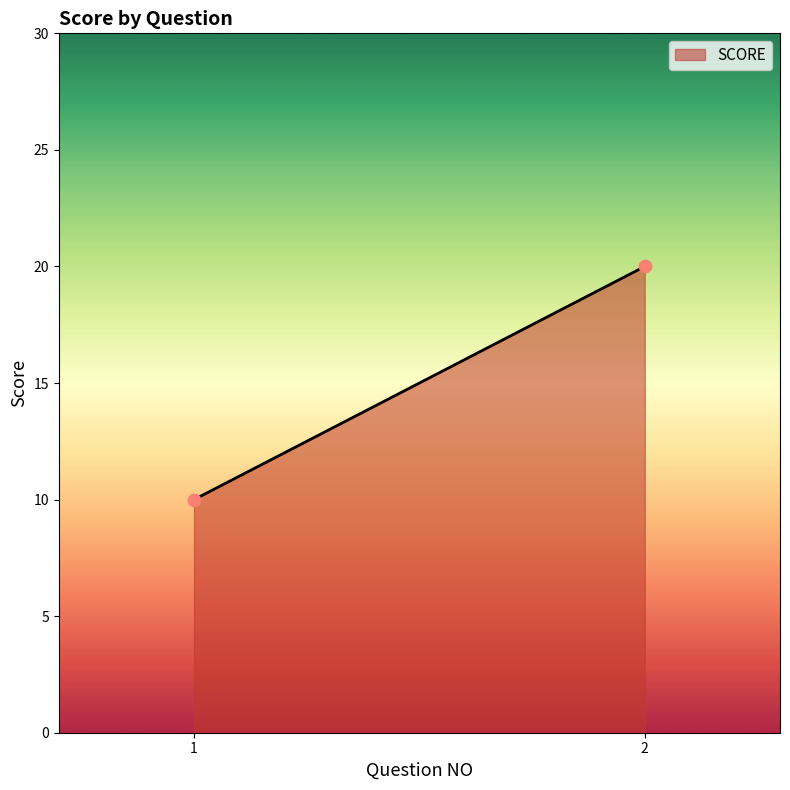

What is the average Y value?

15